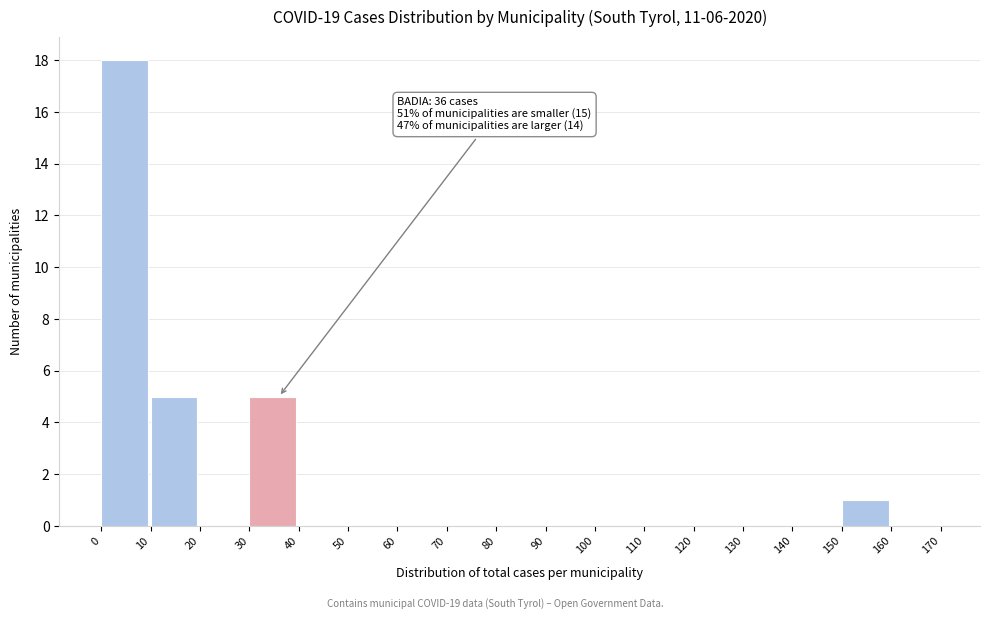

Which range on the x-axis has the tallest bar?

0 to 10